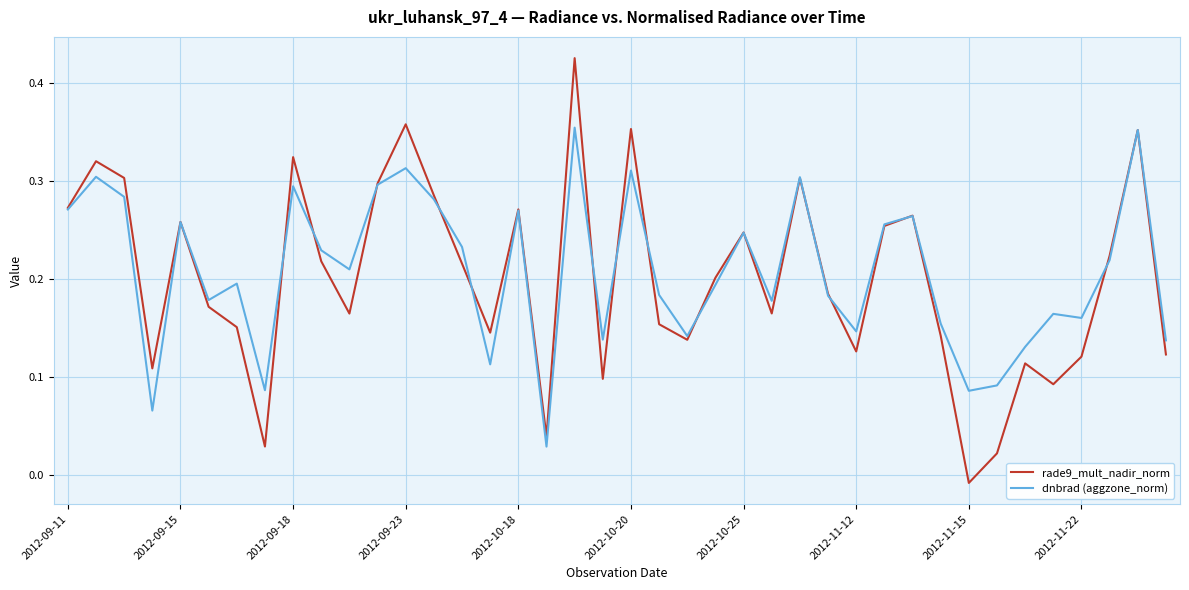

How many values in rade9_mult_nadir_norm are below zero?

1